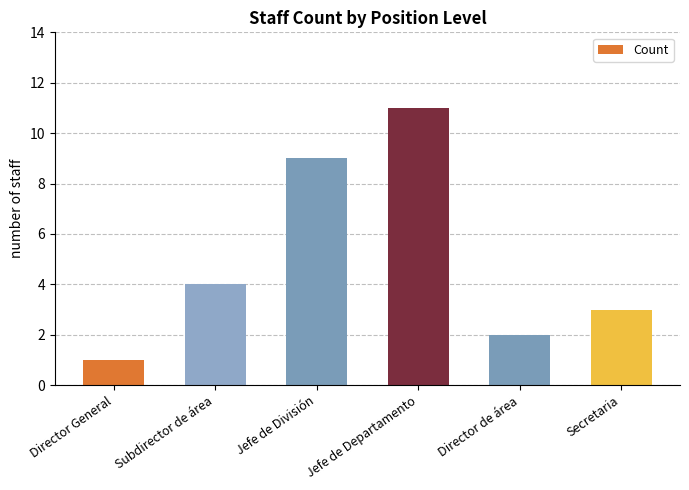

What is the difference between the second highest and second lowest values?

7